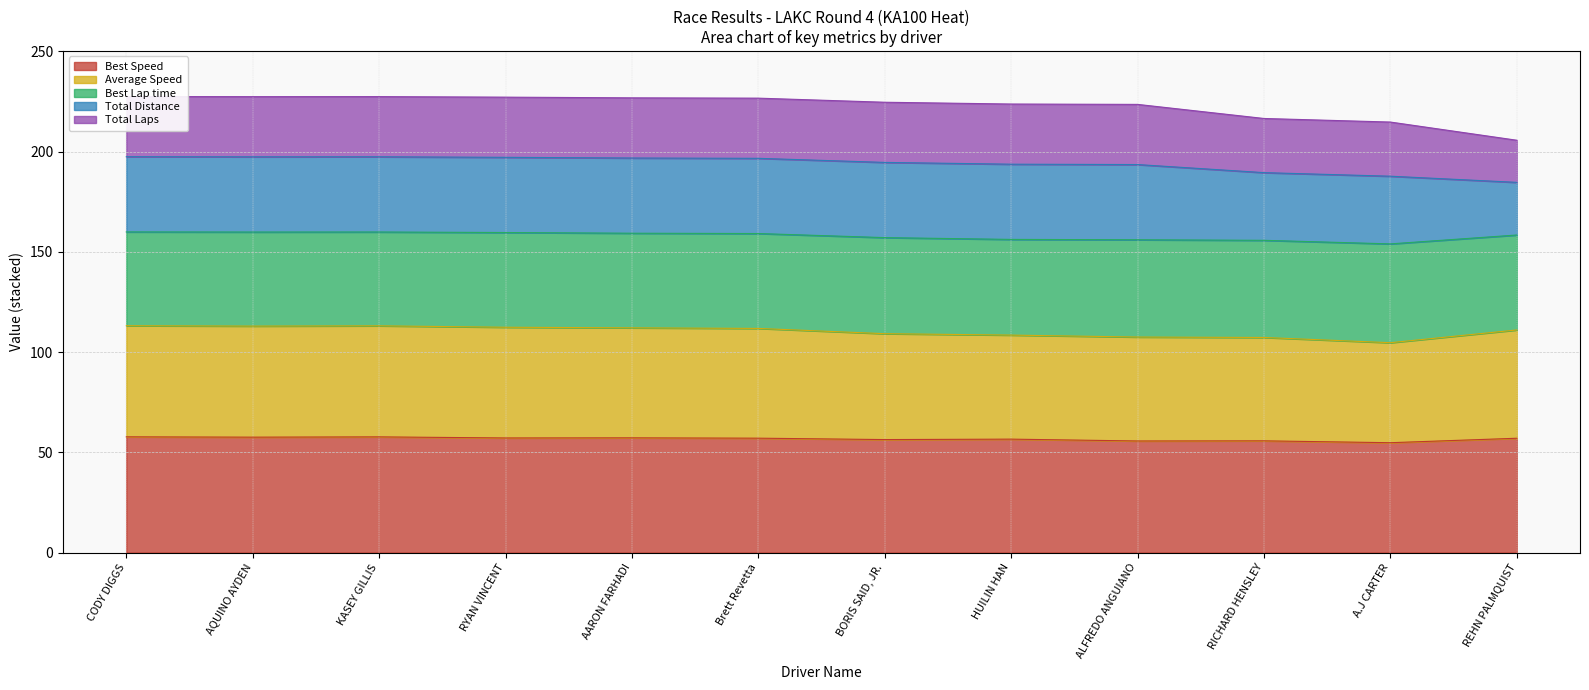

True or false: Best Speed and Best Lap time intersect in this chart.

False